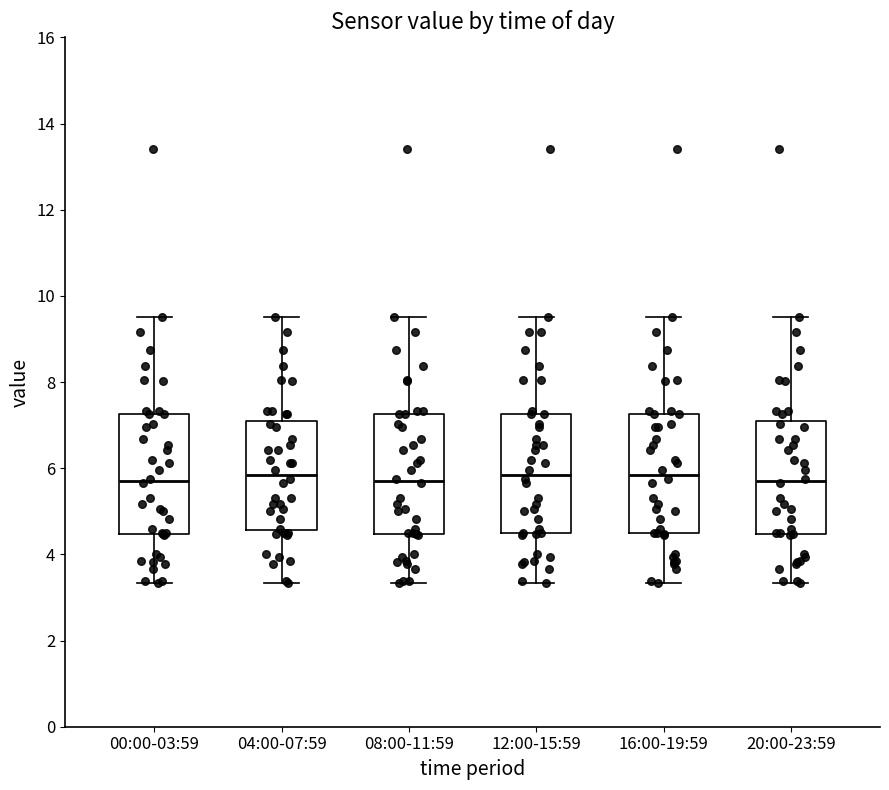

Where does the median line of the box for 12:00-15:59 sit on the y-axis? The values are not printed on the chart, so give them approximately, as read against the axis.

5.8